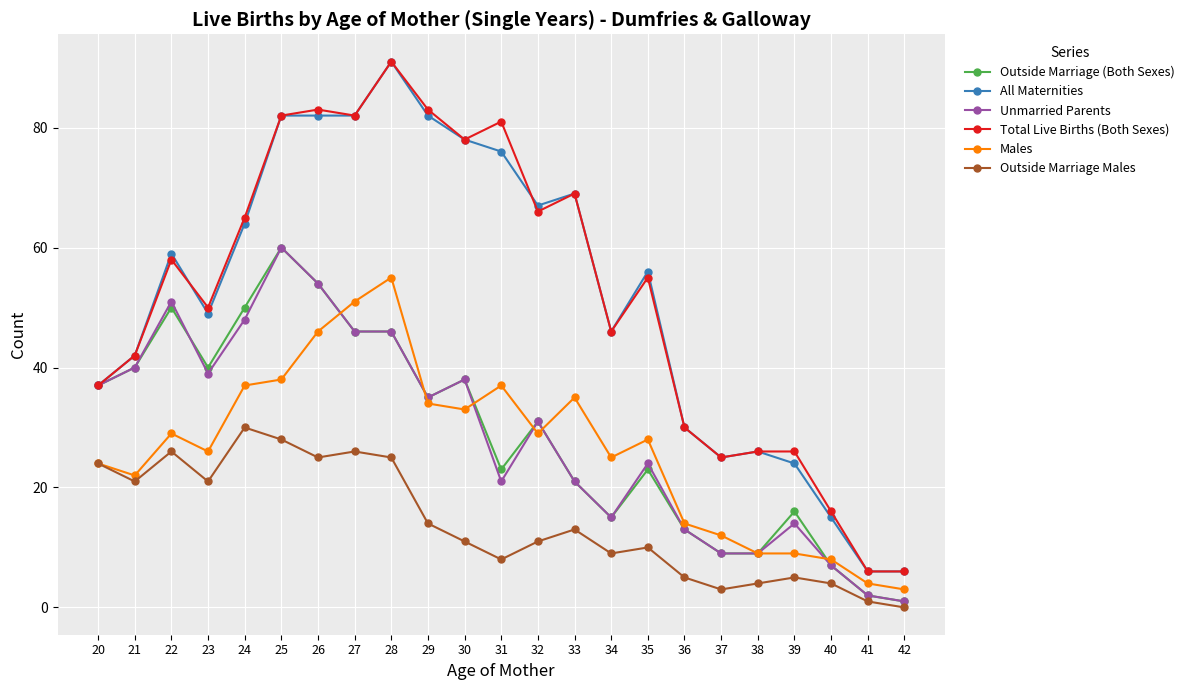

What is the highest value of the Unmarried Parents series?

60